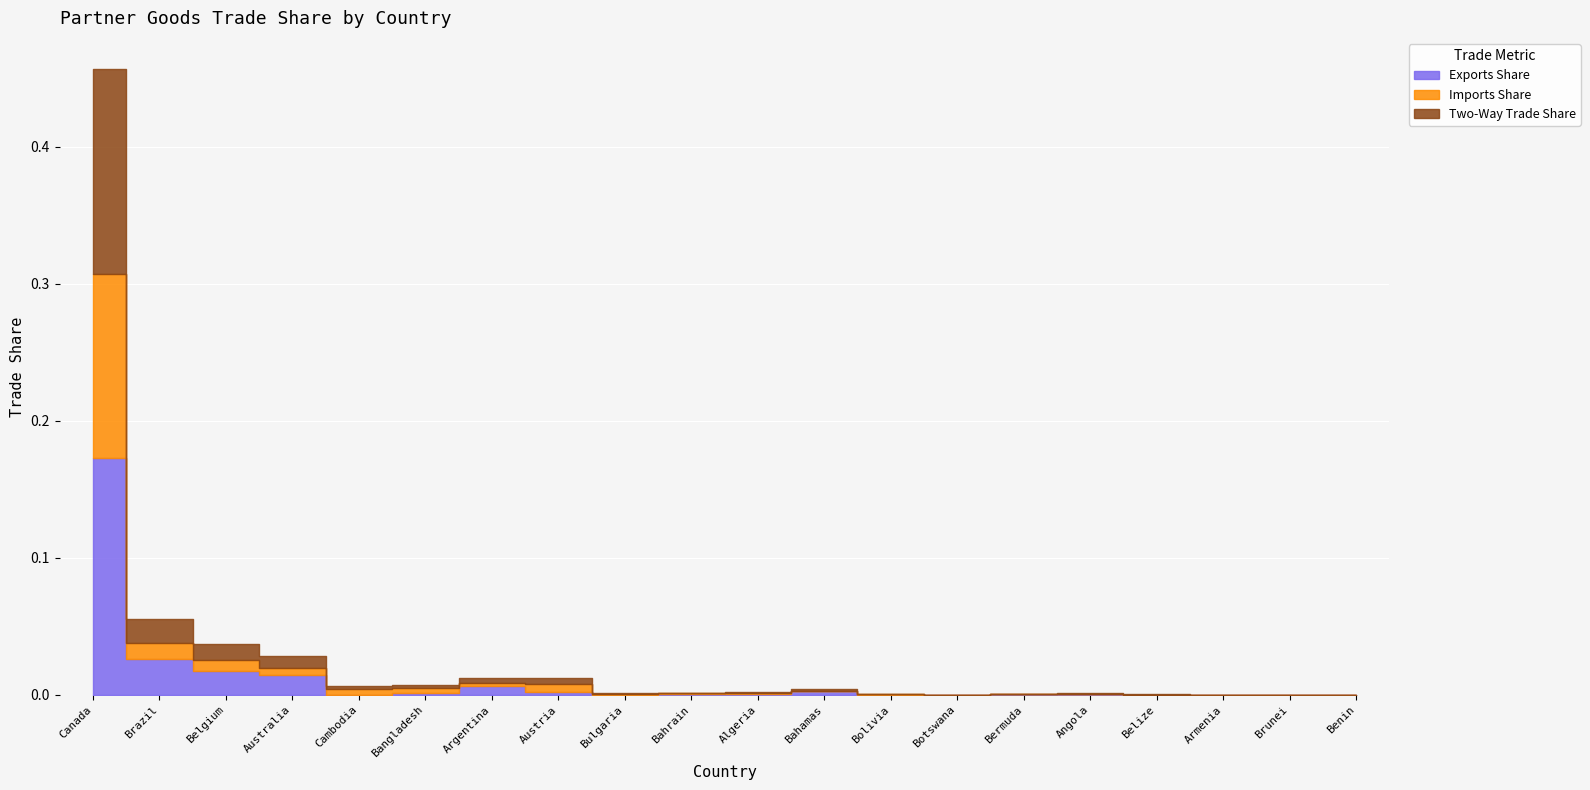

True or false: Exports Share and Imports Share intersect in this chart.

True